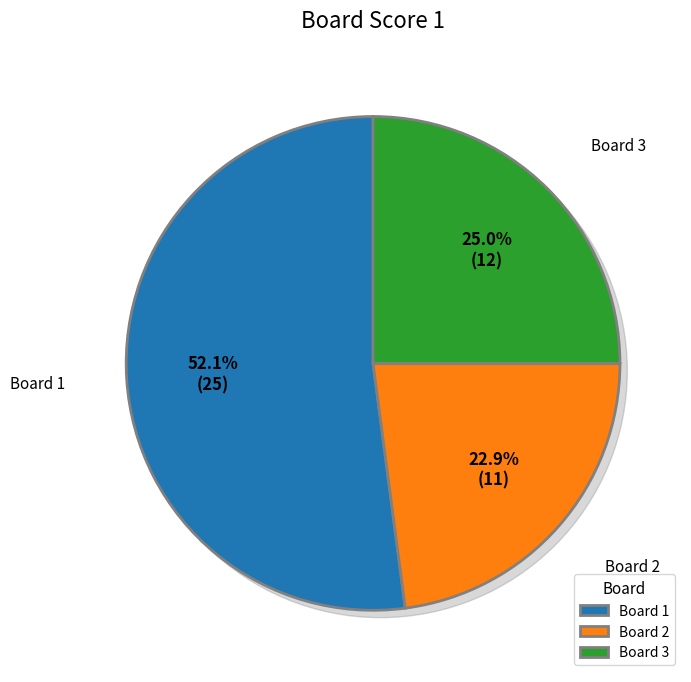

To the nearest percent, what percentage of the pie is 1?

52%